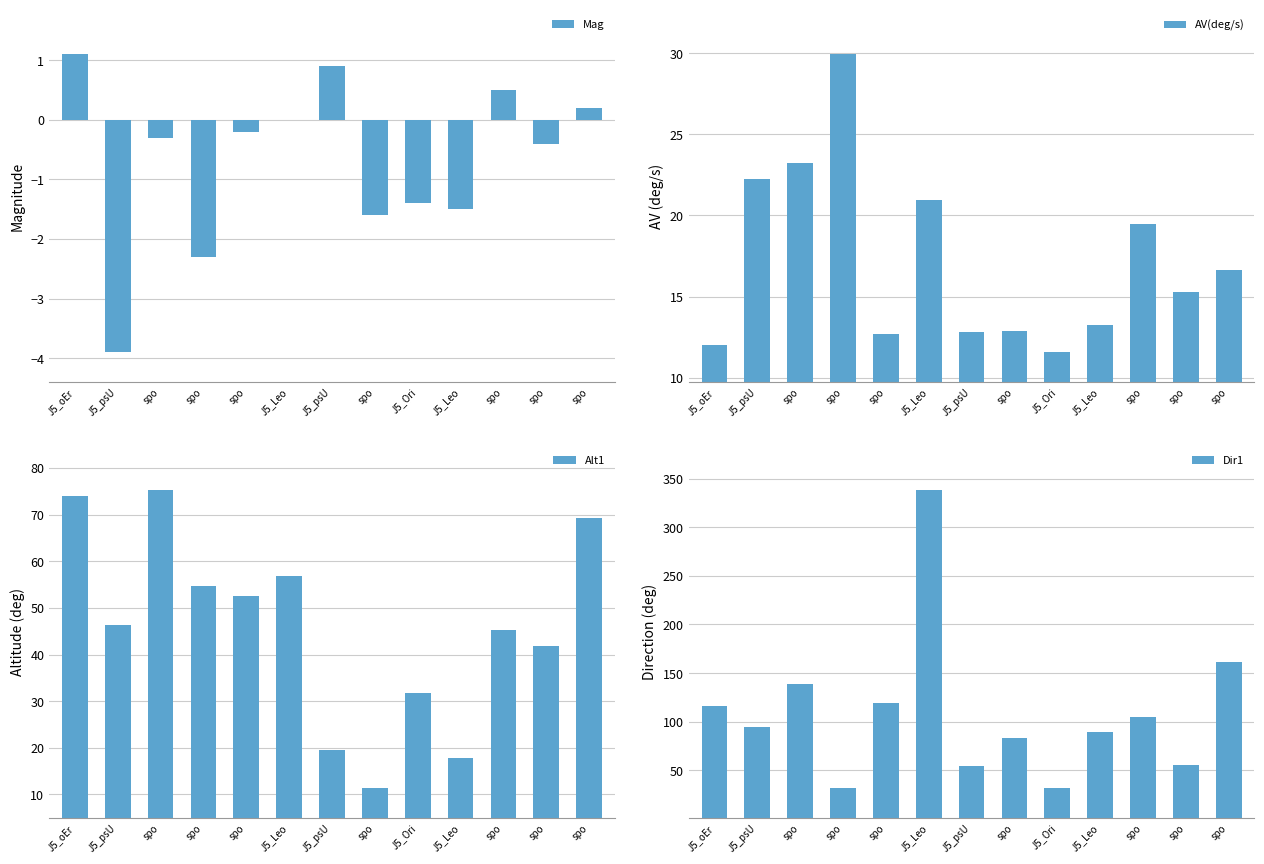

What is the difference between the maximum and minimum values in the AV(deg/s) series?

18.4